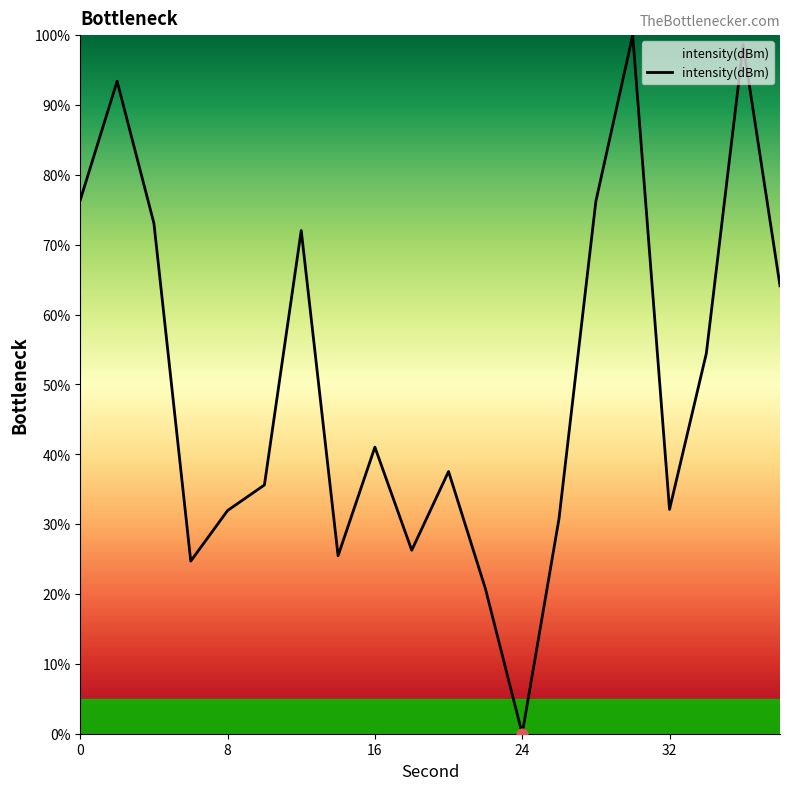

What is the maximum value shown in the chart?

100.0